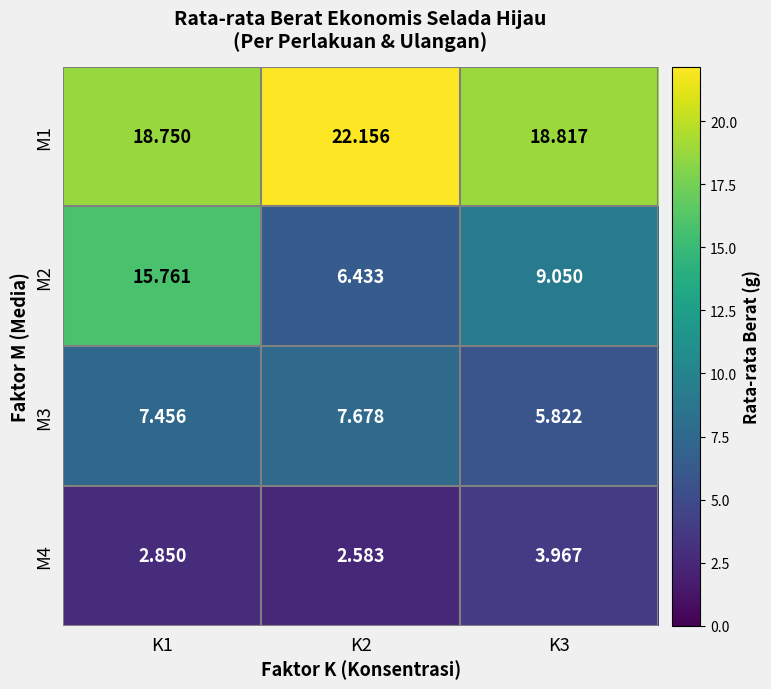

How many series are shown in this chart?

4